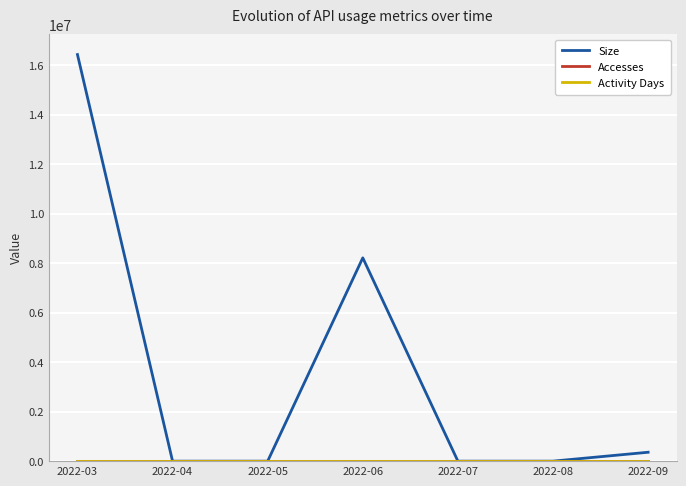

At which category is the sum across all series the highest?

2022-03